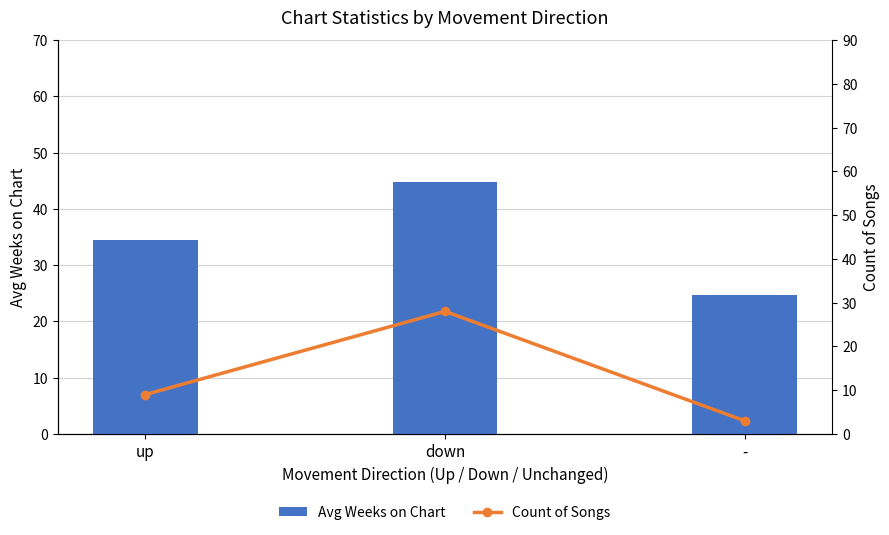

The value of Count of Songs at - is 1.4. True or false?

False